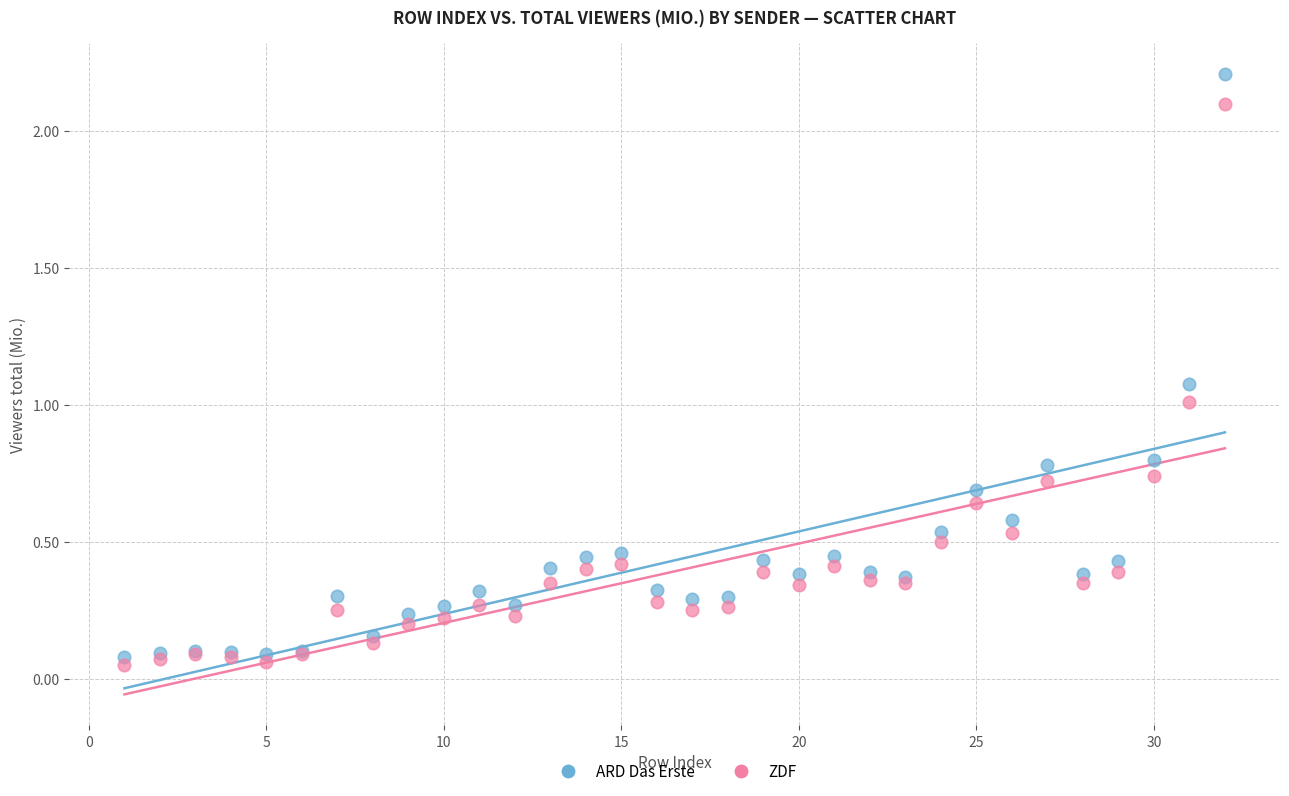

Which series has the widest spread of Y values?

ARD Das Erste